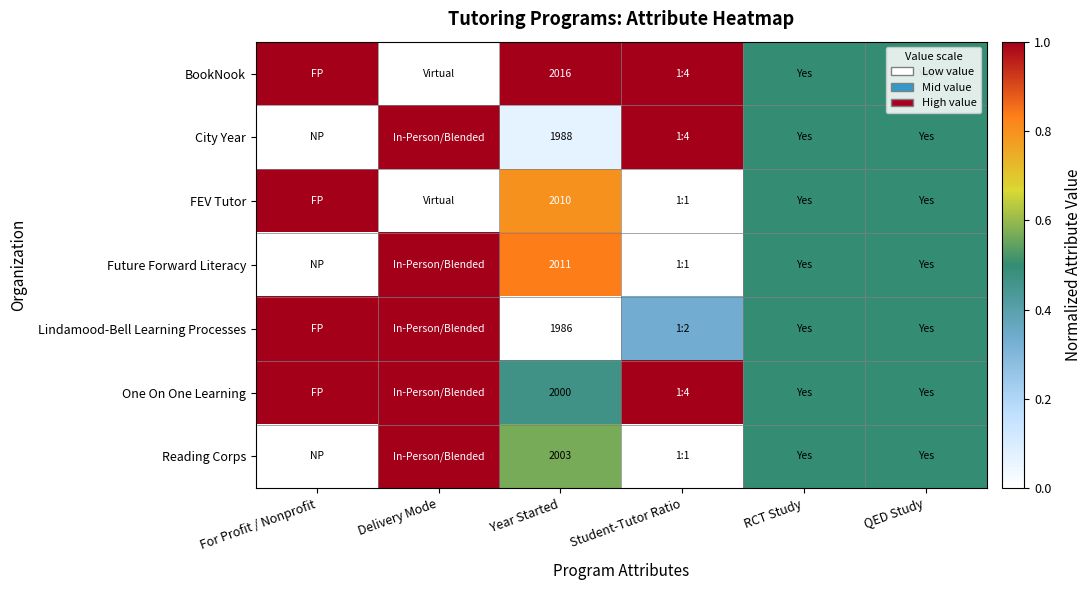

What is the maximum value shown in the chart?

1.0